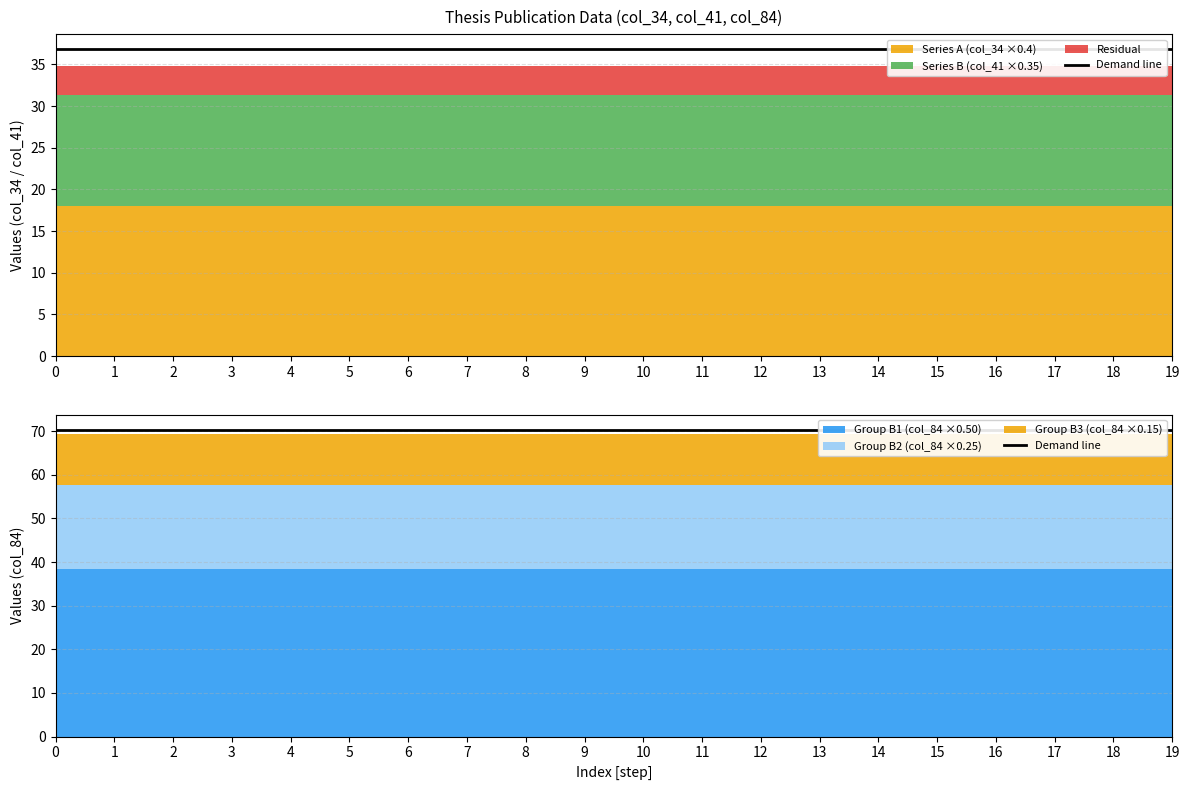

True or false: Series C and Series A cross at least once.

False